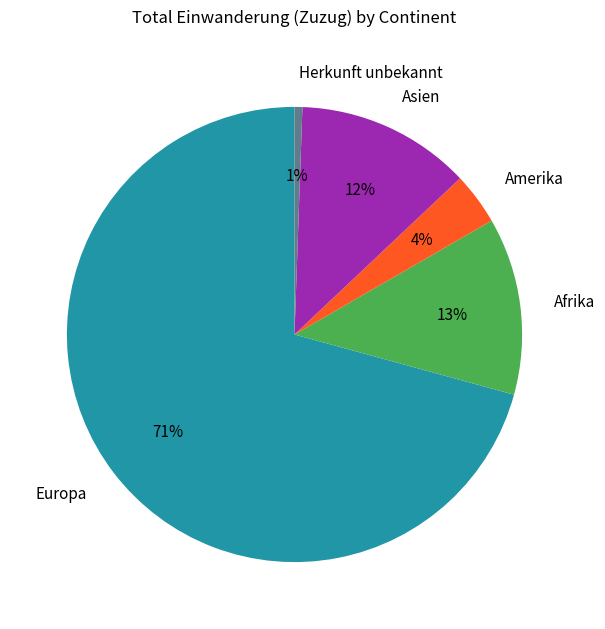

To the nearest percent, what percentage of the pie is Asien?

12%